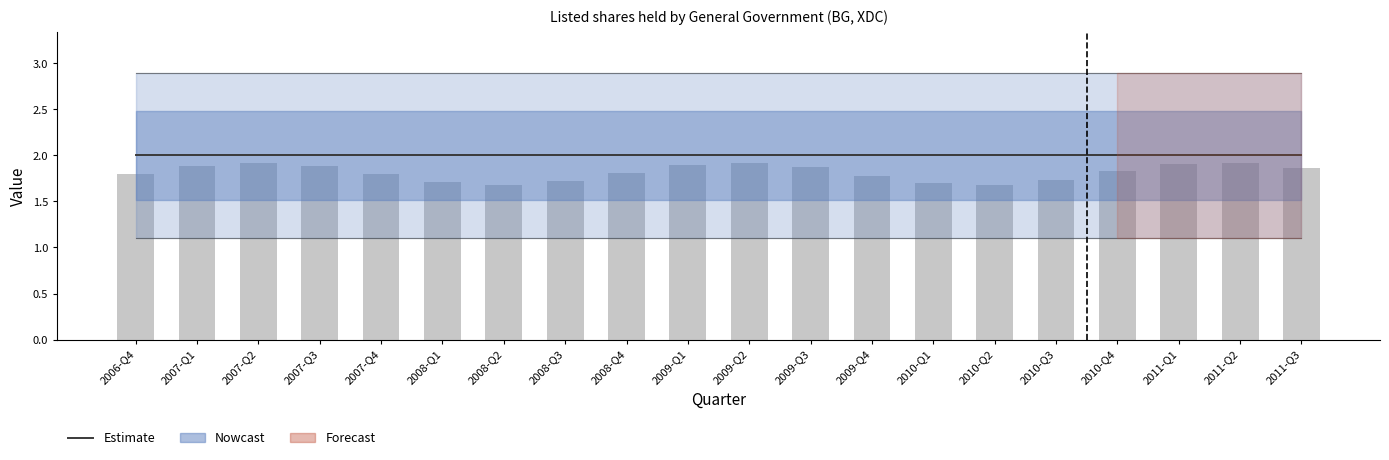

How many groups of bars are there?

20